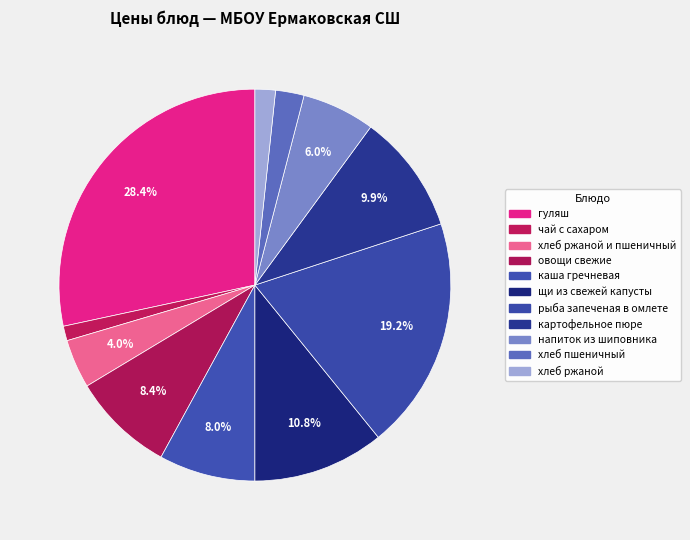

True or false: напиток из шиповника accounts for 6% of the total.

True